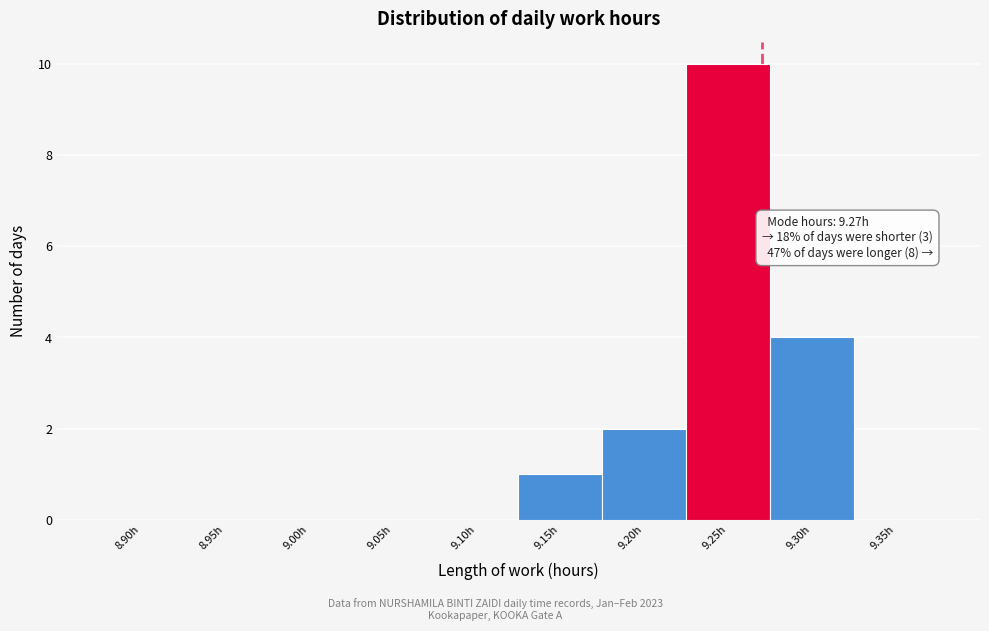

Reading left to right, extract all data points from this chart.

8.90h=0	8.95h=0	9.00h=0	9.05h=0	9.10h=0	9.15h=1	9.20h=2	9.25h=10	9.30h=4	9.35h=0